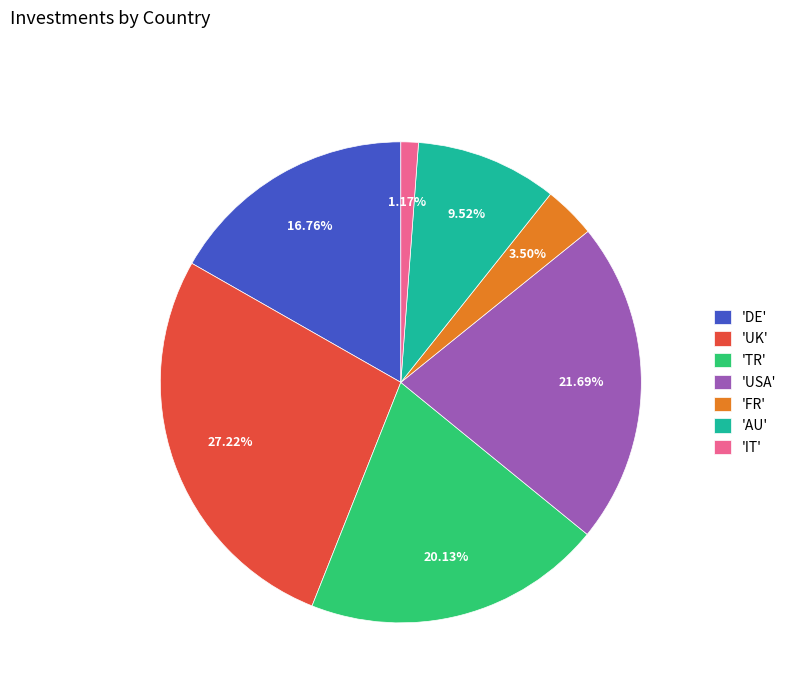

Combined, do 'USA' and 'TR' account for over 50%?

No